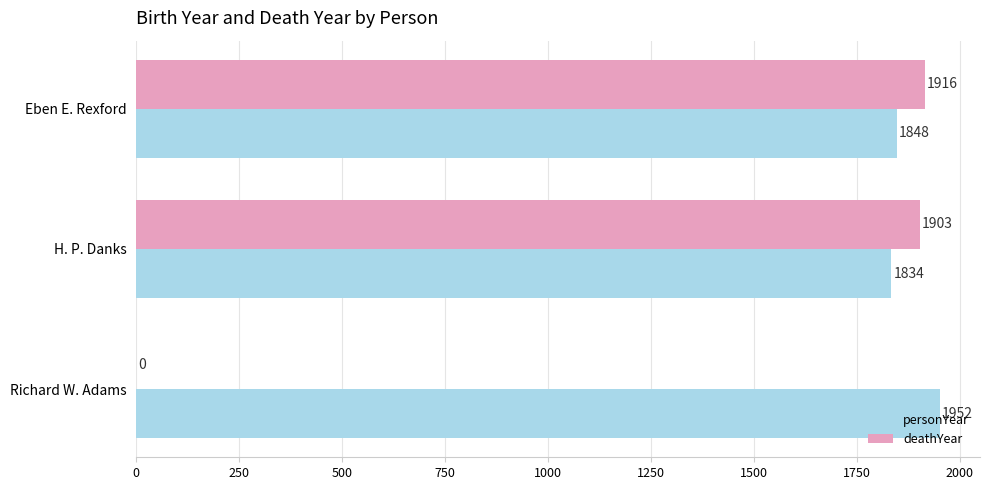

What is the sum of all personYear values?

5634